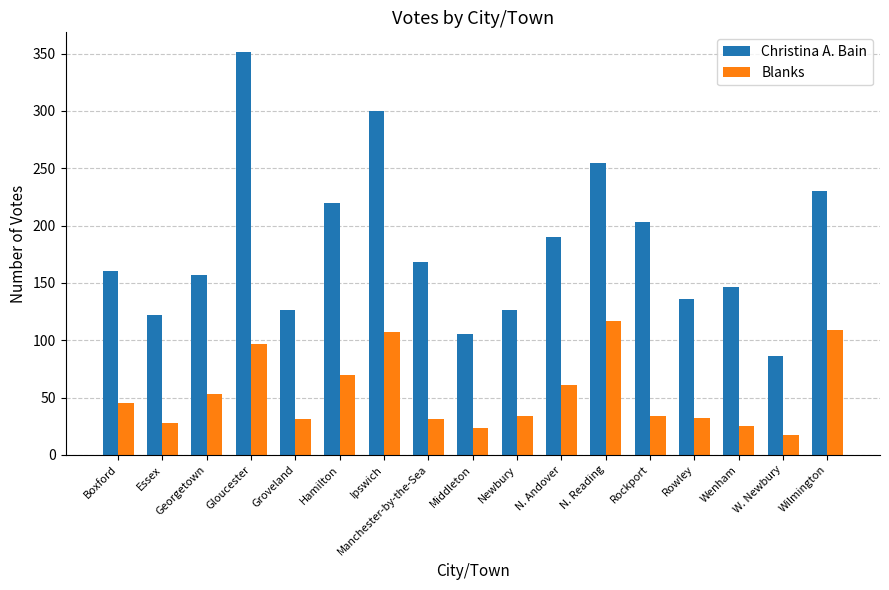

How many data points does each series have?

17